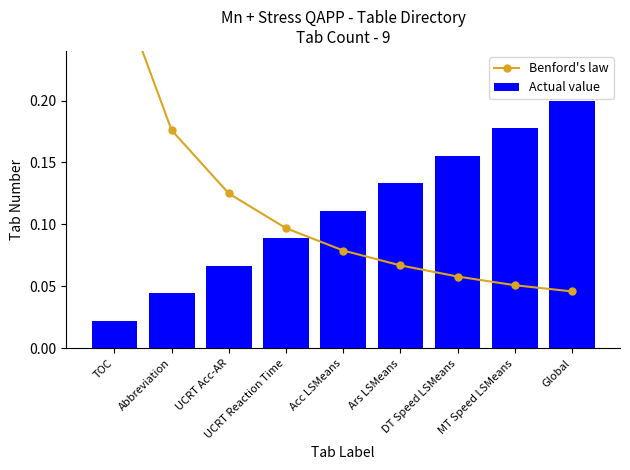

Which has a higher value, UCRT Reaction Time or Acc LSMeans?

UCRT Reaction Time